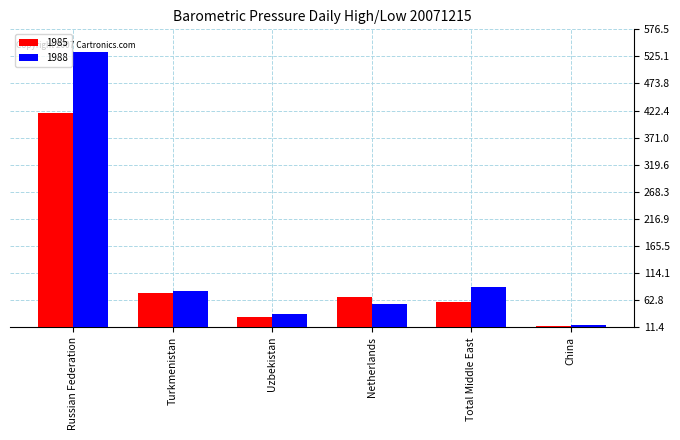

Which series has the largest total across all categories?

1988